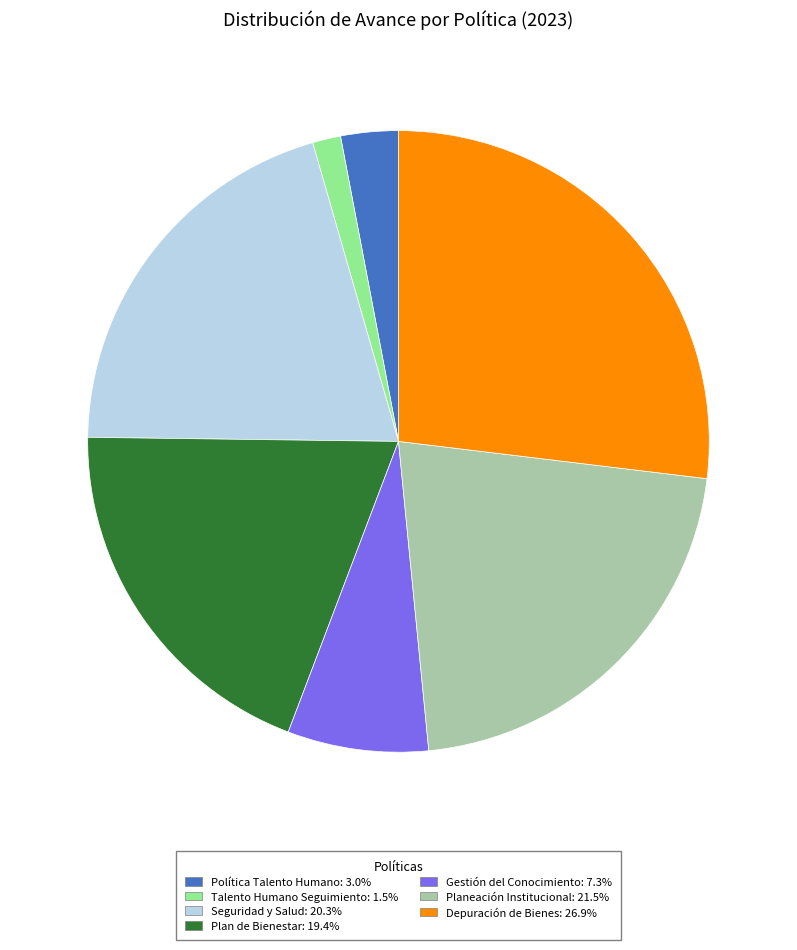

Rank the categories by value from highest to lowest.

Depuración de Bienes, Planeación Institucional, Seguridad y Salud, Plan de Bienestar, Gestión del Conocimiento, Política Talento Humano, Talento Humano Seguimiento